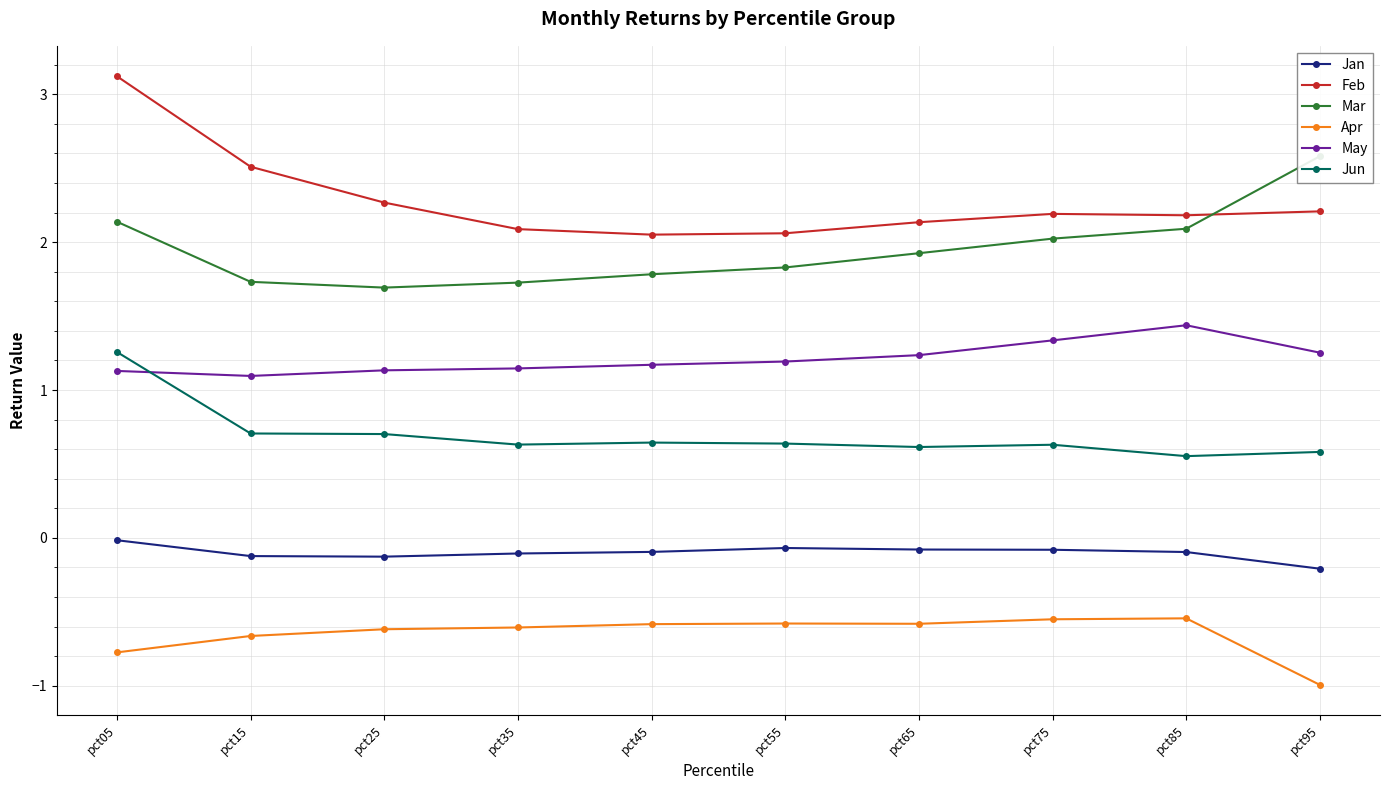

At how many categories does at least one series exceed 0?

10